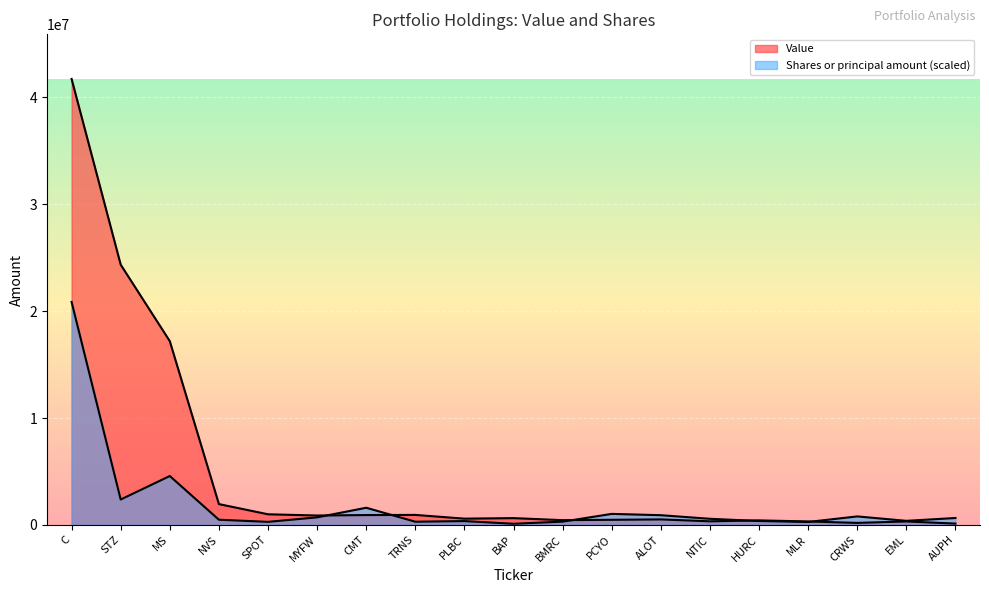

True or false: Value has a value of 1619824.4 at CMT.

False